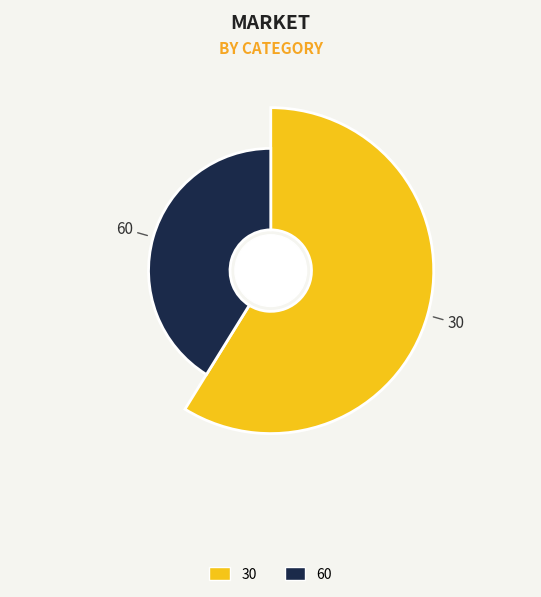

Which slice represents more than half of the pie?

30